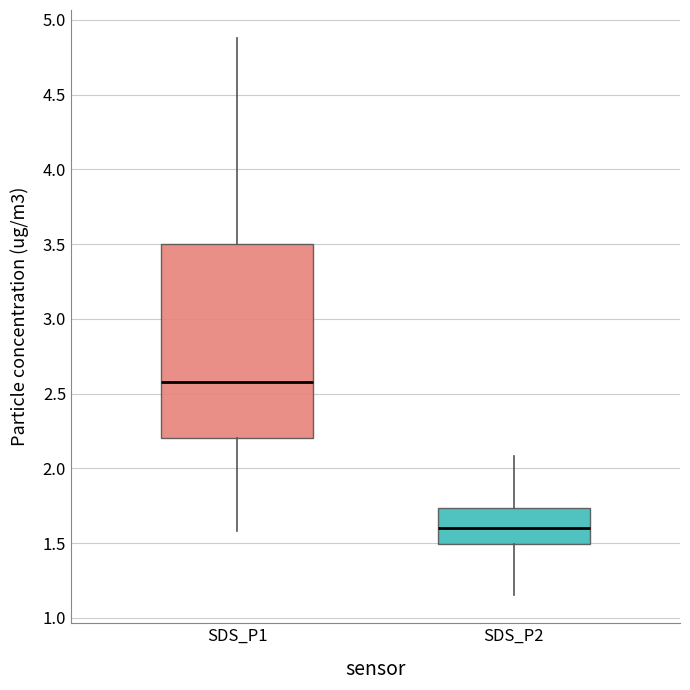

Which box has the highest median line?

SDS_P1